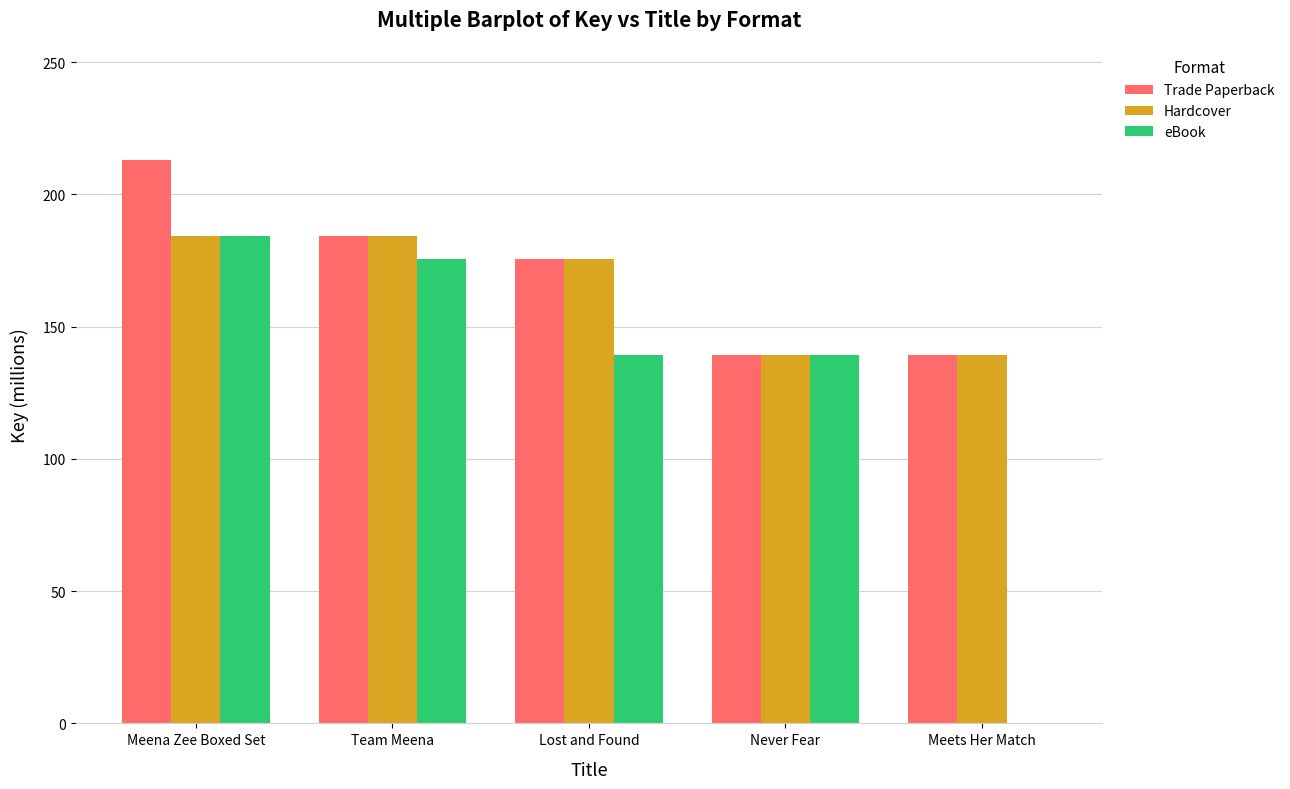

How many groups of bars are there?

5